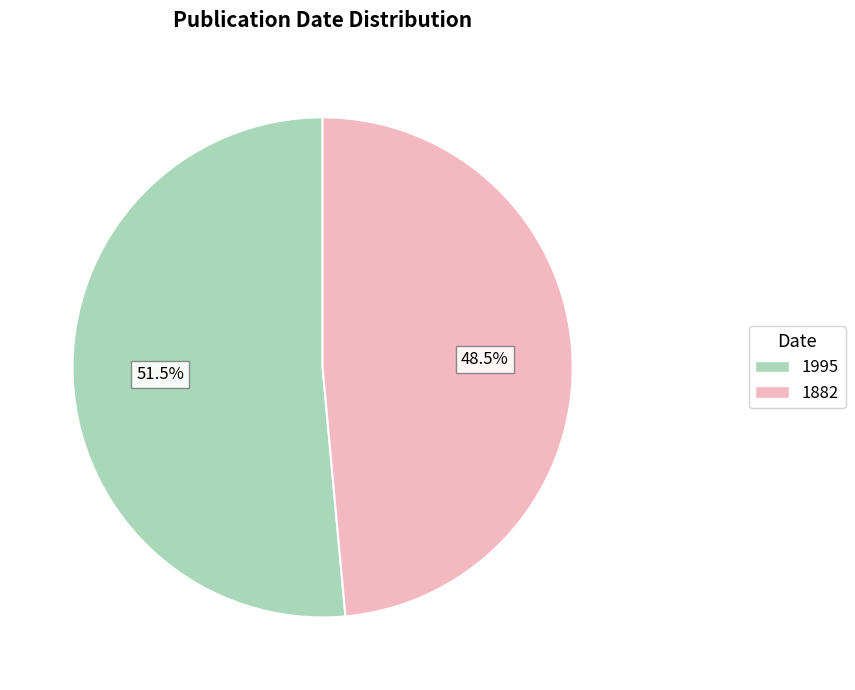

Does 1882 represent more than half of the total?

No